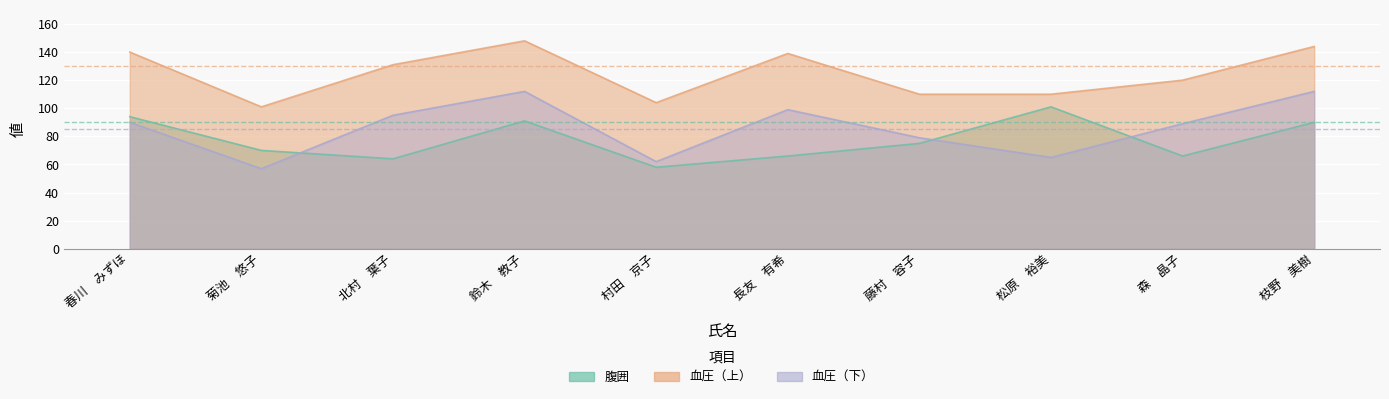

Which series has the largest range (max minus min)?

血圧（下）